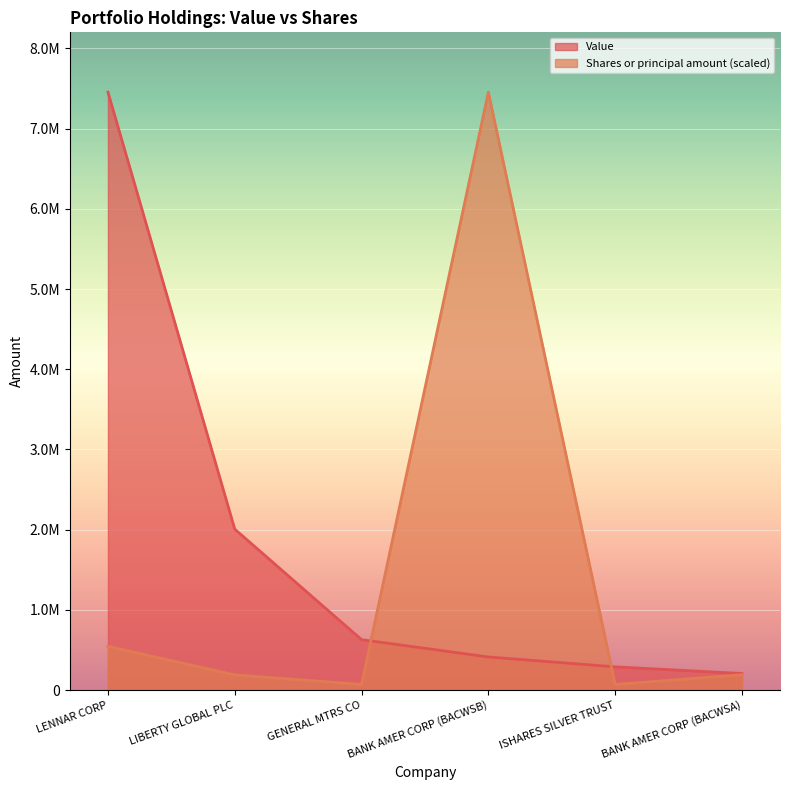

What are all the series names shown in the legend?

Value, Shares or principal amount (scaled)